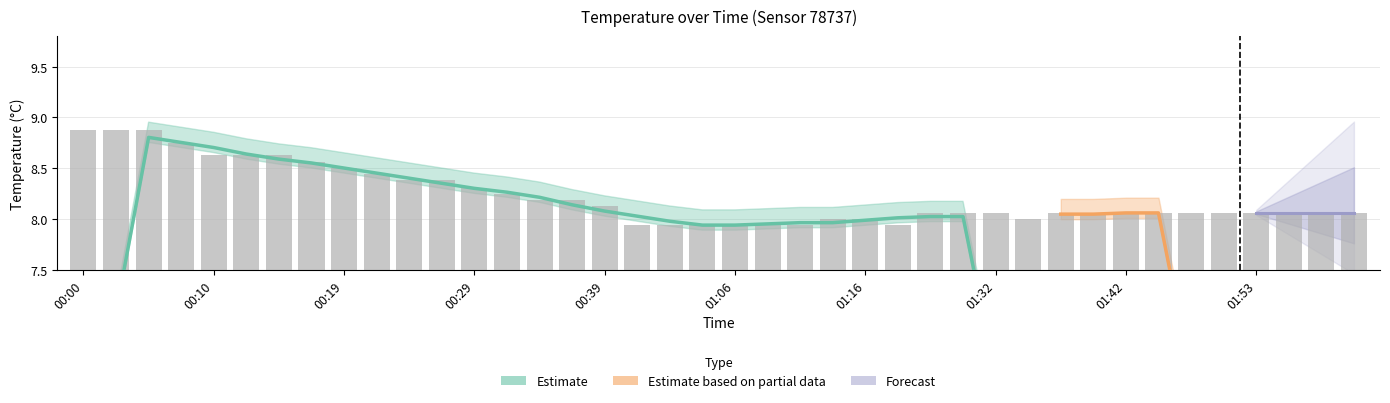

Does the chart contain any negative values?

No